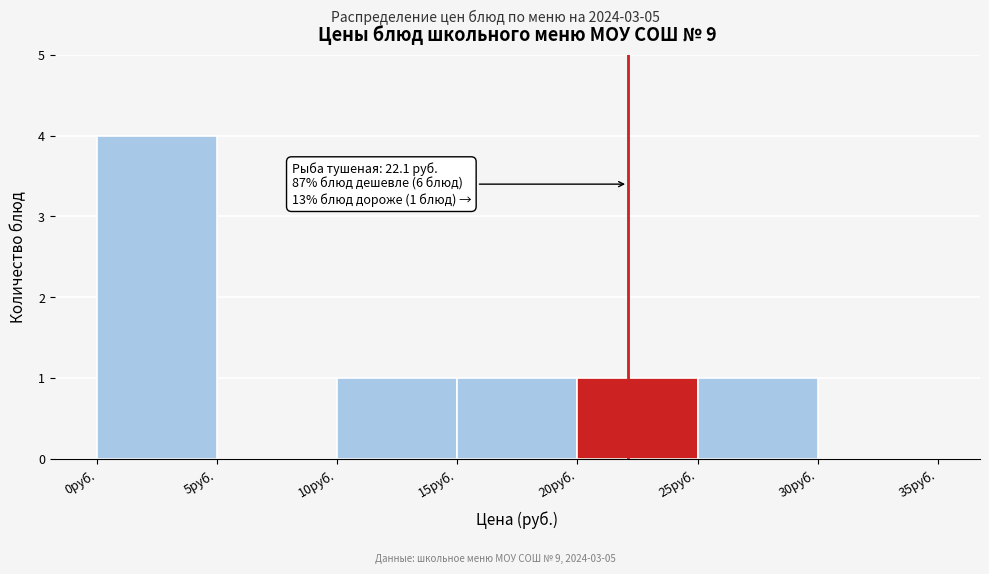

Which range on the x-axis has the tallest bar?

0 to 5